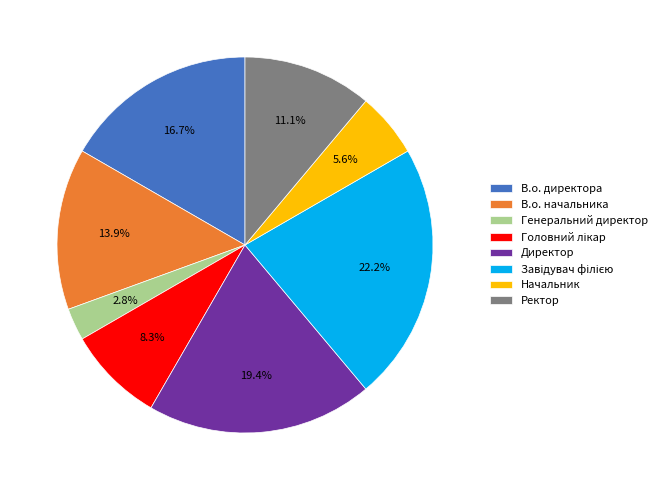

Is it true that Начальник is 1% of the pie?

False